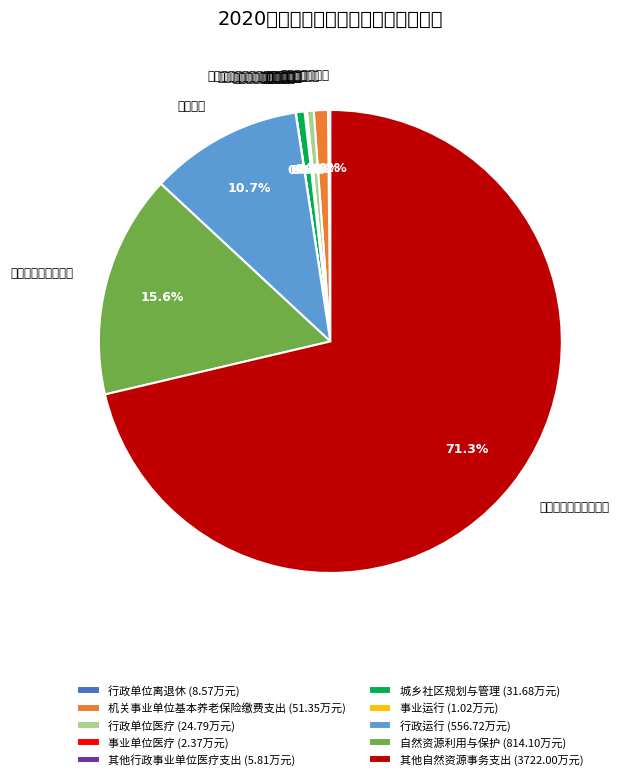

Rank the categories by value from highest to lowest.

其他自然资源事务支出, 自然资源利用与保护, 行政运行, 机关事业单位基本养老保险缴费支出, 城乡社区规划与管理, 行政单位医疗, 行政单位离退休, 其他行政事业单位医疗支出, 事业单位医疗, 事业运行